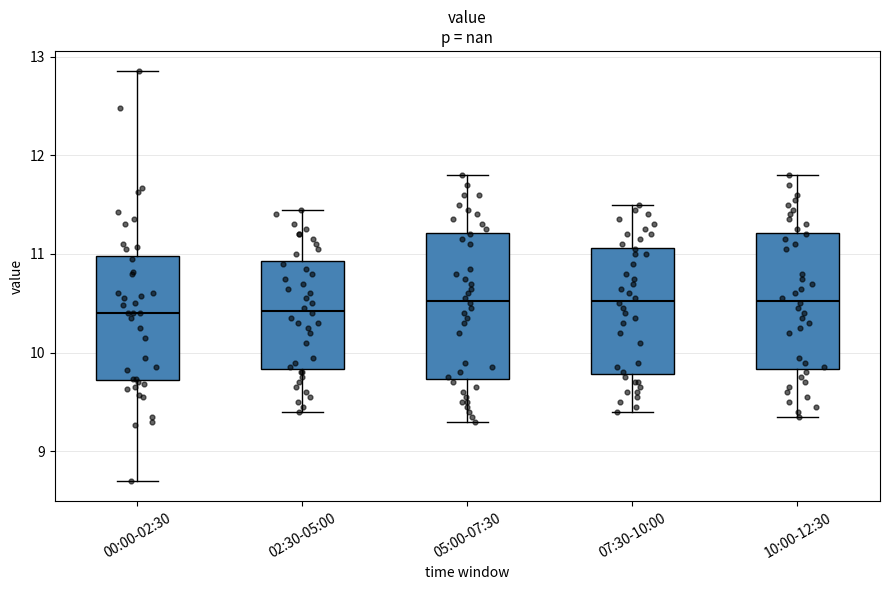

Reading left to right, transcribe this box plot: for each box, give where its median line is, the range the box spans, and where its two whiskers end, as read against the y-axis. The values are not printed on the chart, so give them approximately, as read against the axis.

00:00-02:30: median 10.4, box 9.7 to 11.0, whiskers 8.7 to 12.9
02:30-05:00: median 10.4, box 9.8 to 10.9, whiskers 9.4 to 11.5
05:00-07:30: median 10.5, box 9.7 to 11.2, whiskers 9.3 to 11.8
07:30-10:00: median 10.5, box 9.8 to 11.1, whiskers 9.4 to 11.5
10:00-12:30: median 10.5, box 9.8 to 11.2, whiskers 9.4 to 11.8